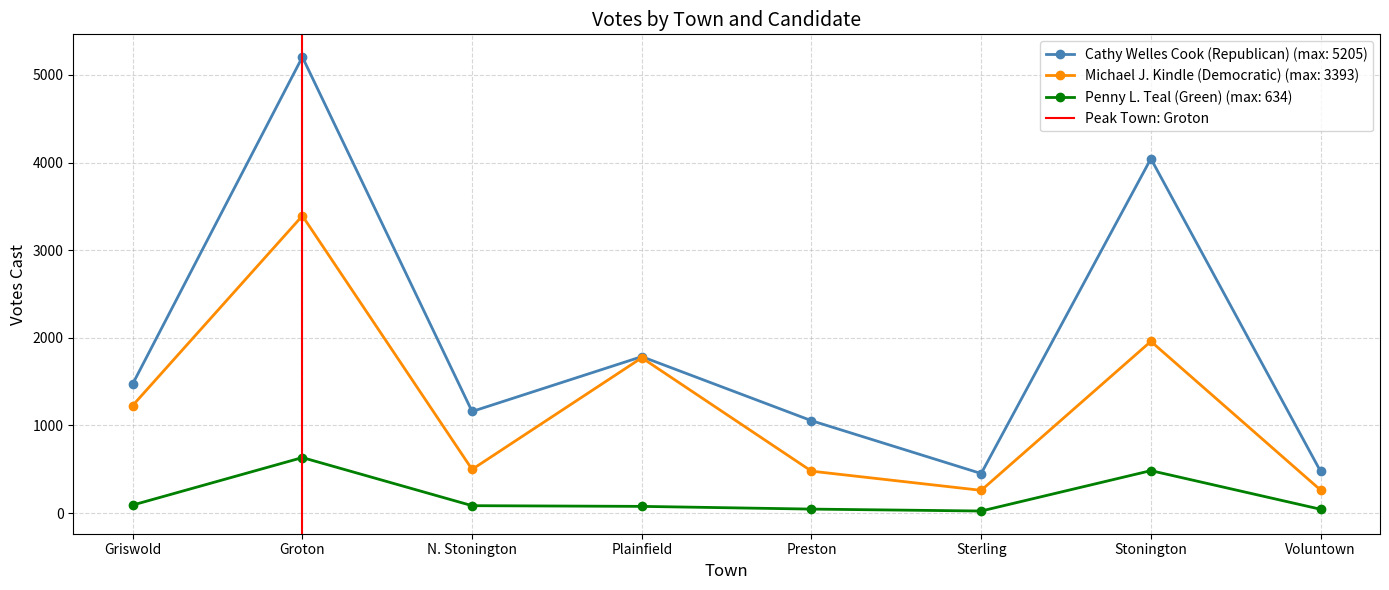

Which category has the highest value in the Cathy Welles Cook (Republican) (max: 5205) series?

Groton